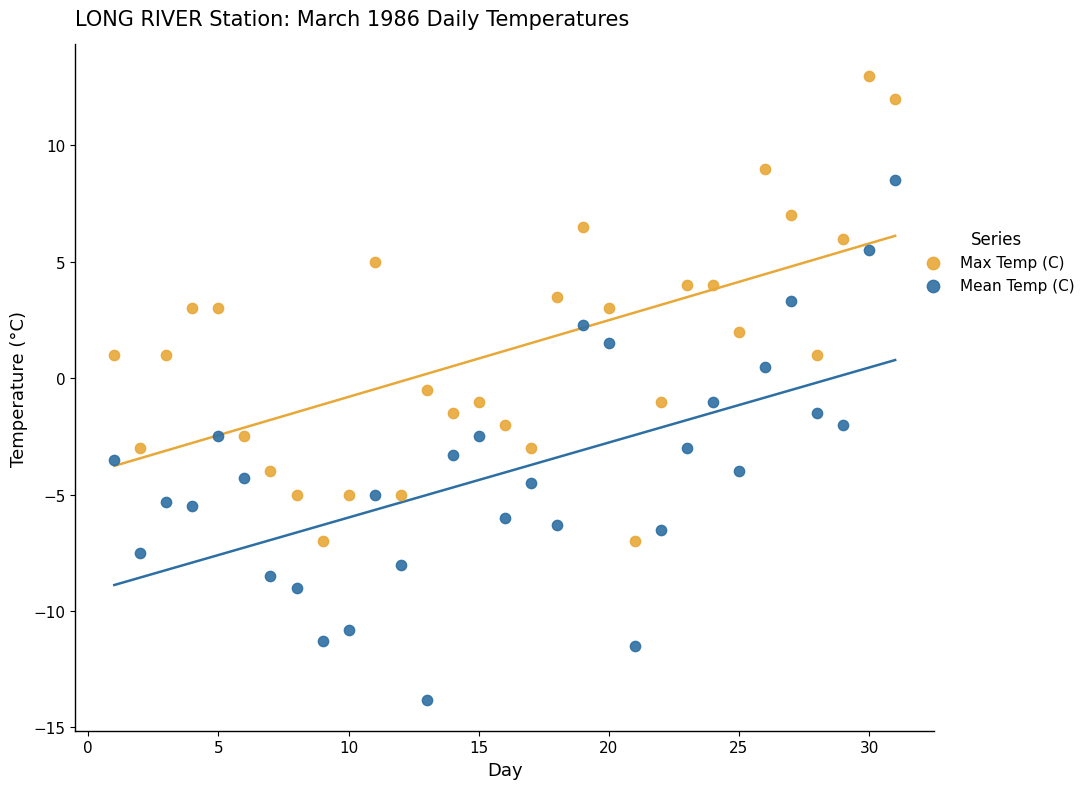

Across all data points, what is the range of Y values (max minus min)?

26.8